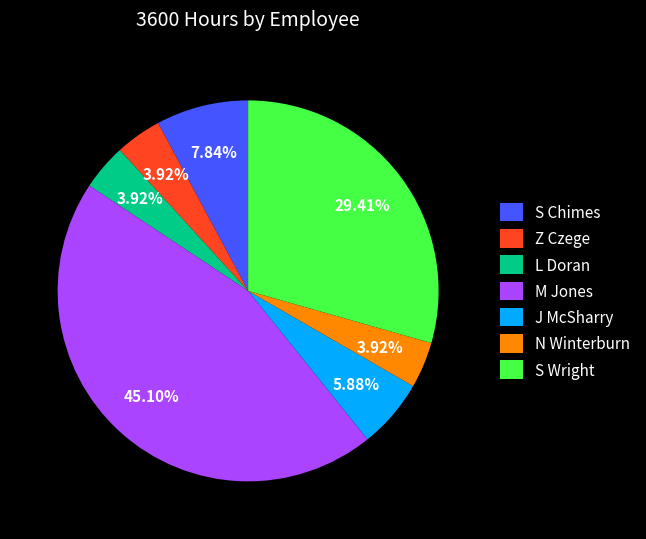

Which slice is the largest?

M Jones